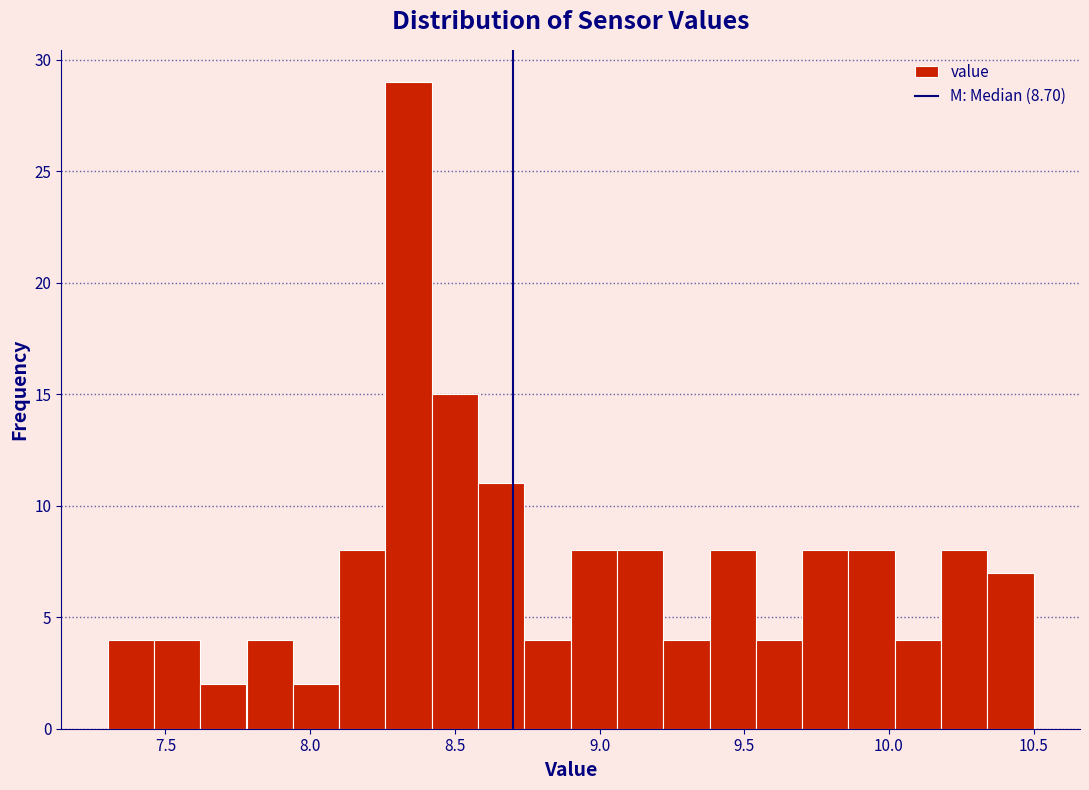

Read against the x-axis, roughly where is the centre of the tallest bar?

8.35